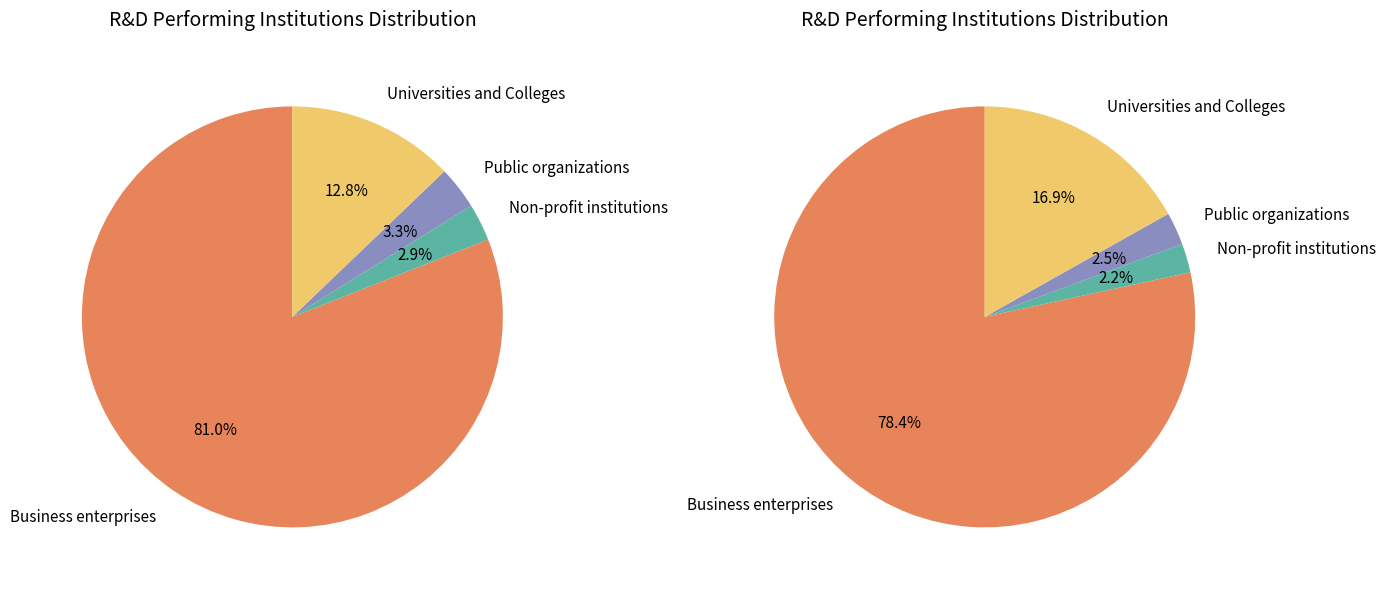

Combined, do 11 and 16 account for over 50%?

No